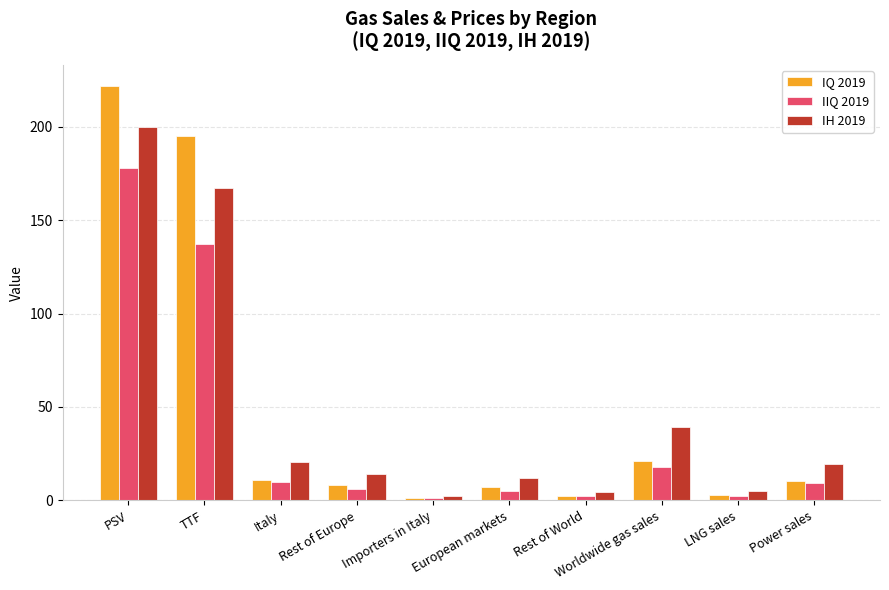

What is the difference between the highest and lowest values at TTF?

58.0